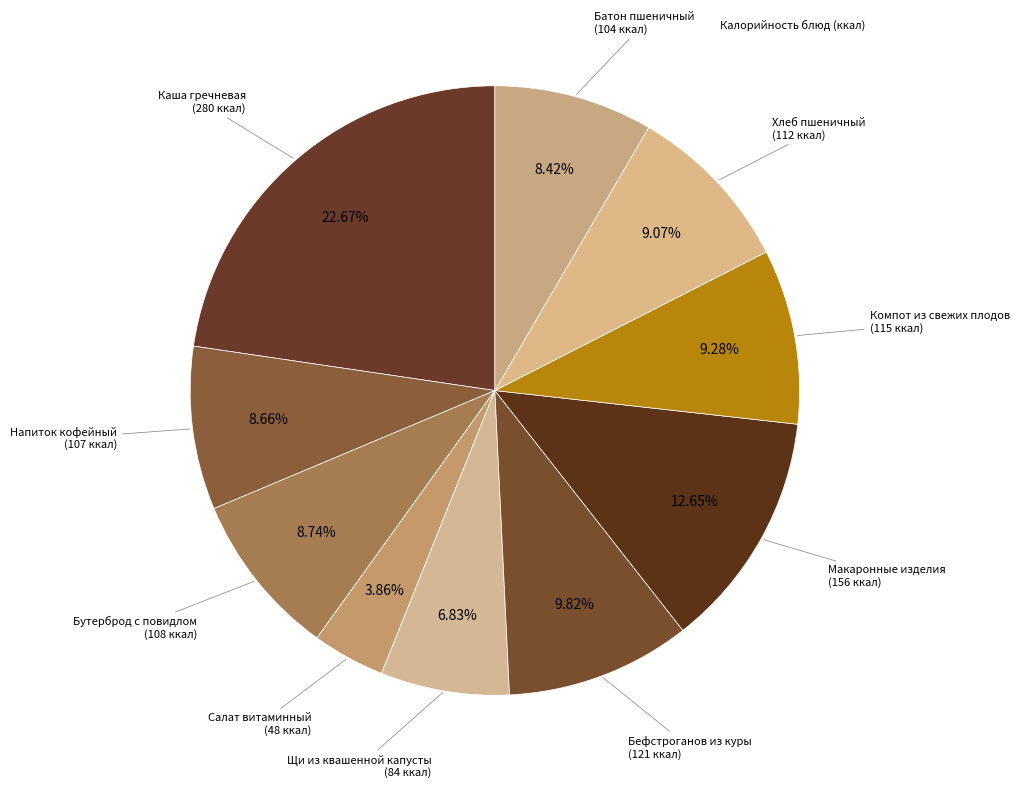

Count the number of slices in the pie.

10